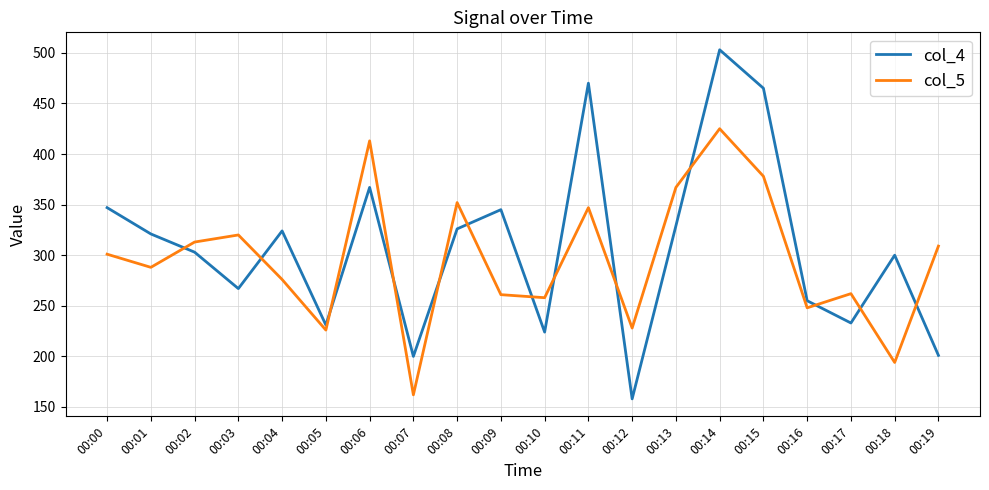

At which category is the sum across all series the highest?

00:14